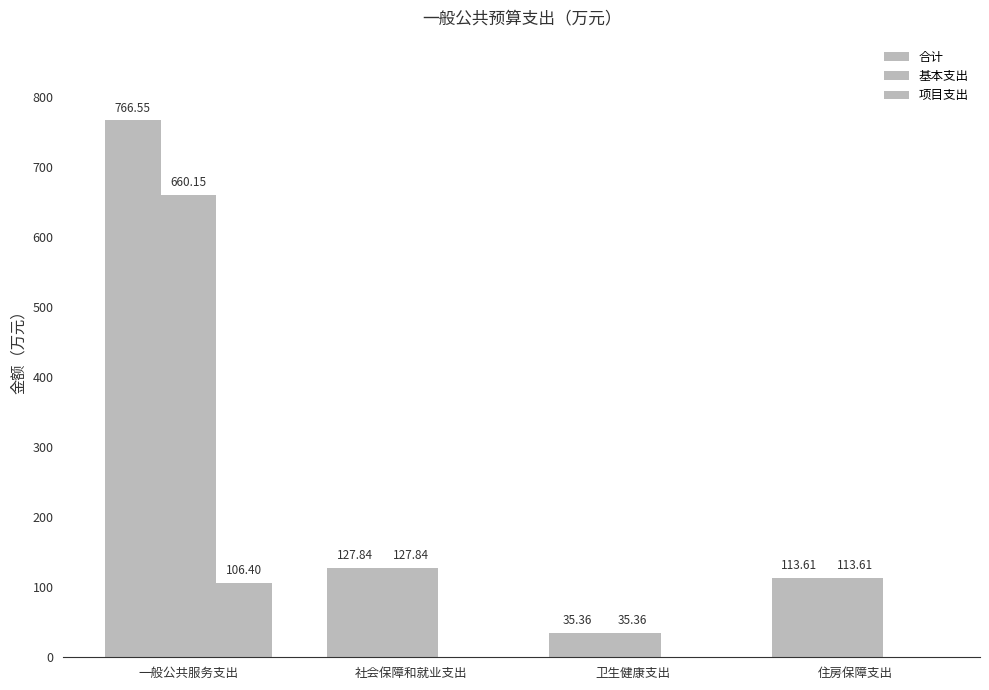

What is the difference between the highest and lowest values at 卫生健康支出?

35.4